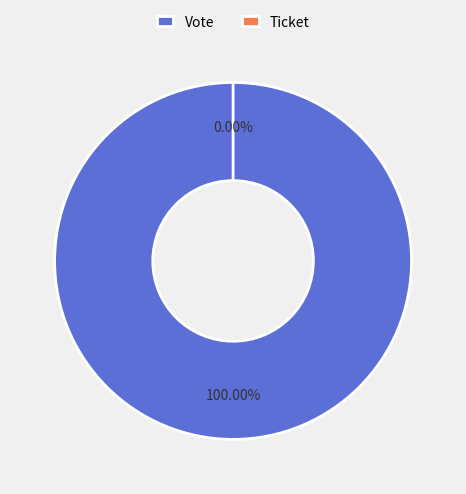

How many segments does this pie chart have?

2